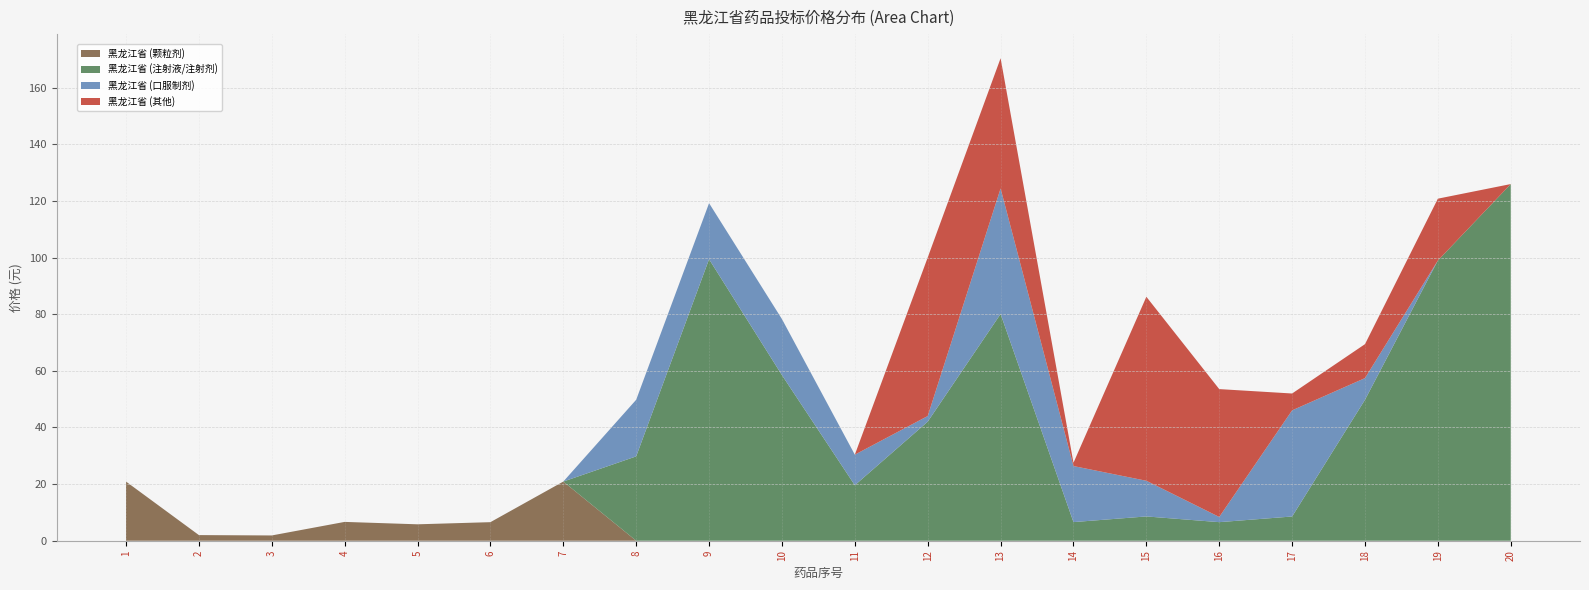

Reading left to right, transcribe all the data shown in this chart.

黑龙江省 (颗粒剂): 20.9	2.0	1.9	6.7	5.8	6.6	20.9	0.0	0.0	0.0	0.0	0.0	0.0	0.0	0.0	0.0	0.0	0.0	0.0	0.0
黑龙江省 (注射液/注射剂): 0.0	0.0	0.0	0.0	0.0	0.0	0.0	29.8	99.5	58.5	19.6	42.1	80.1	6.6	8.6	6.6	8.6	49.8	99.0	126.0
黑龙江省 (口服制剂): 0.0	0.0	0.0	0.0	0.0	0.0	0.0	20.0	19.8	19.8	10.8	2.0	44.4	19.8	12.6	1.8	37.5	7.7	0.0	0.0
黑龙江省 (其他): 0.0	0.0	0.0	0.0	0.0	0.0	0.0	0.0	0.0	0.0	0.0	56.0	46.0	1.2	65.0	45.2	6.0	12.0	21.8	0.0